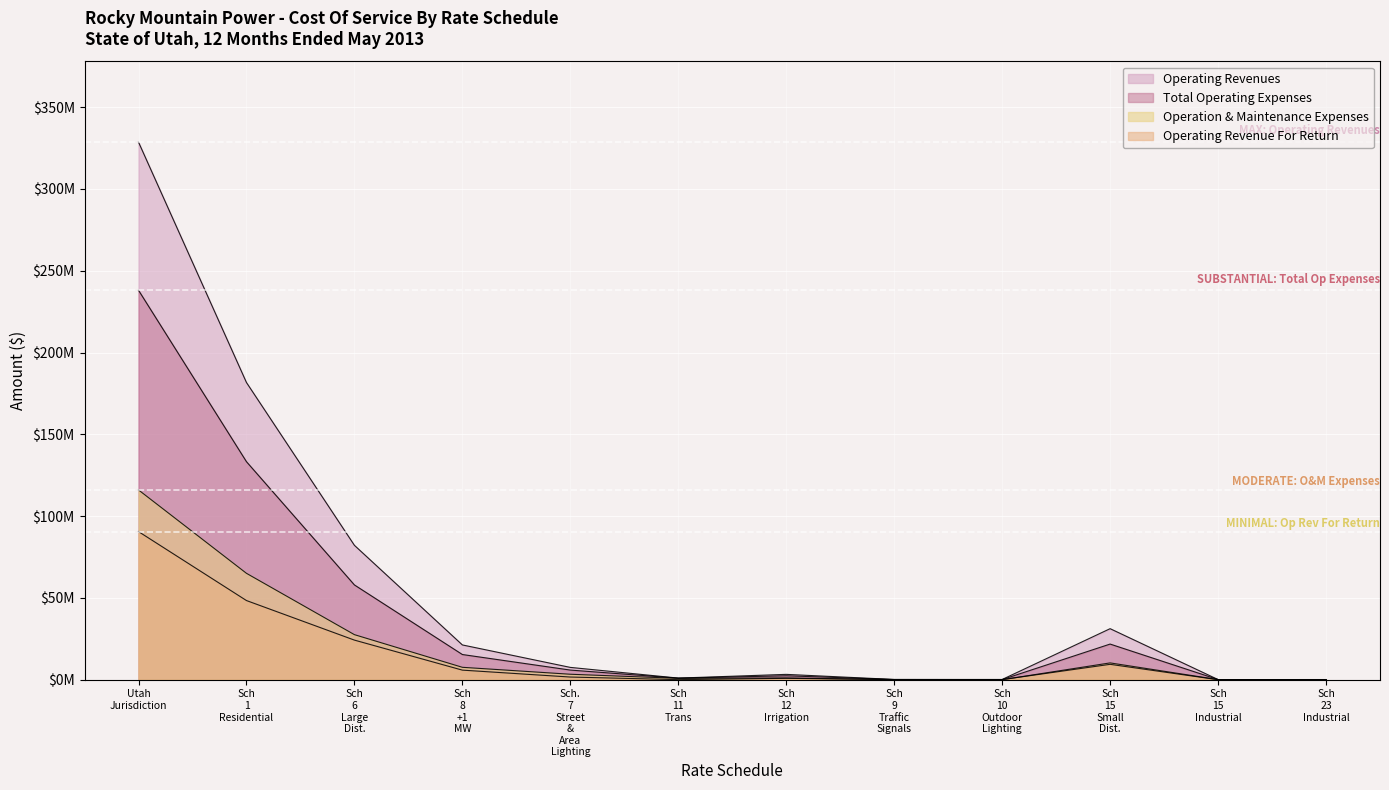

What is the spread (max minus min) of values at Sch 9 Traffic Signals?

121838.6